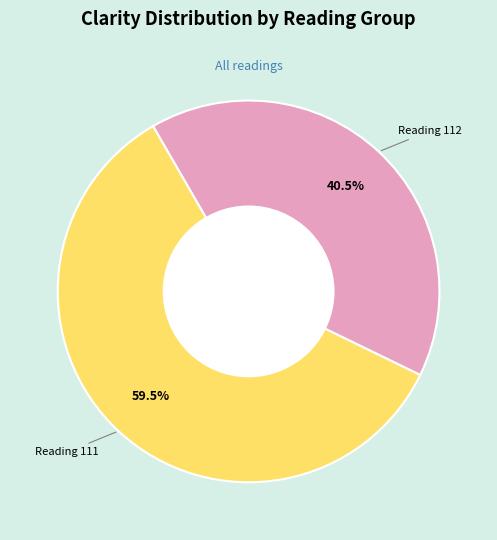

To the nearest percent, what is the difference between the largest and smallest slice percentages?

19%